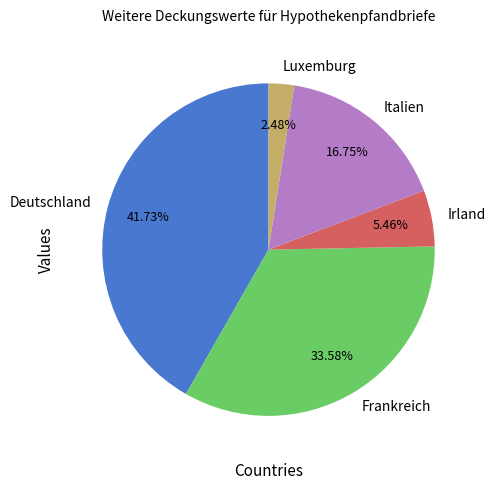

What is the largest slice in the pie chart?

Deutschland